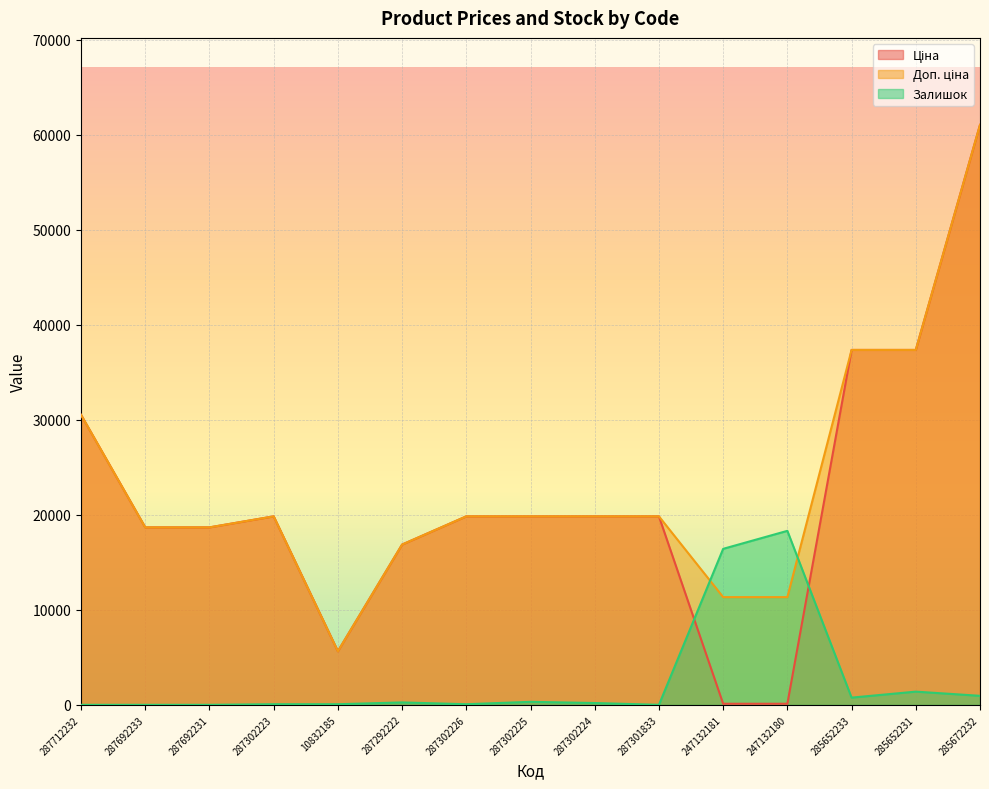

In Ціна, how many points are higher than both neighbors (excluding endpoints)?

1